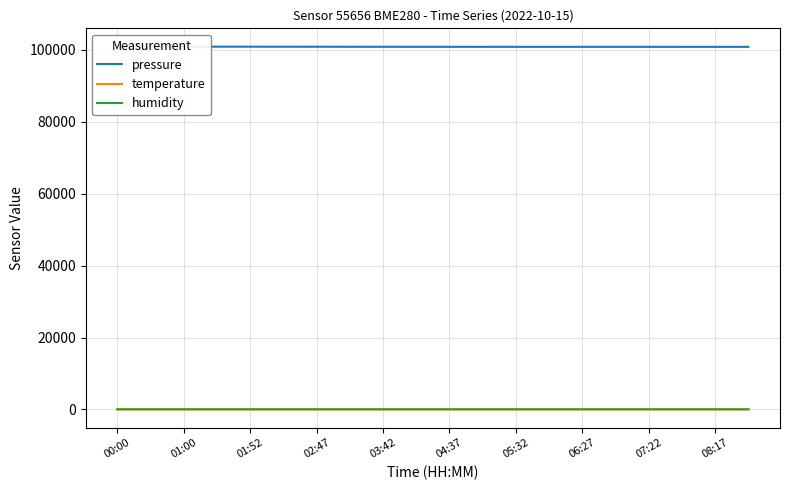

Rank the series at 19 from highest to lowest value.

pressure, humidity, temperature